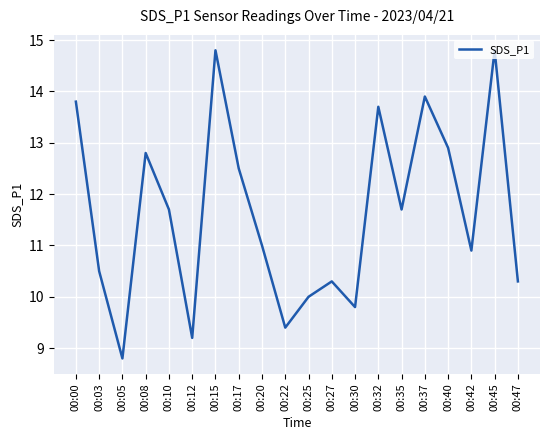

The chart shows a value of 22.3 at 00:00. True or false?

False